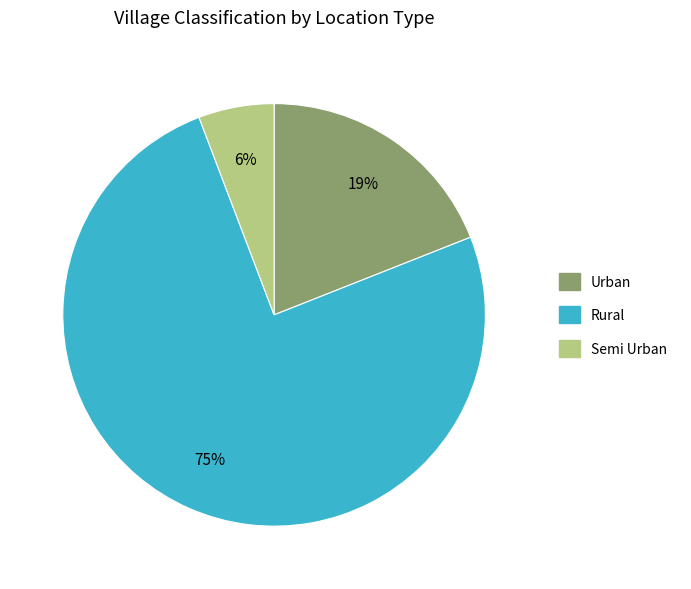

Which slice represents more than half of the pie?

Rural